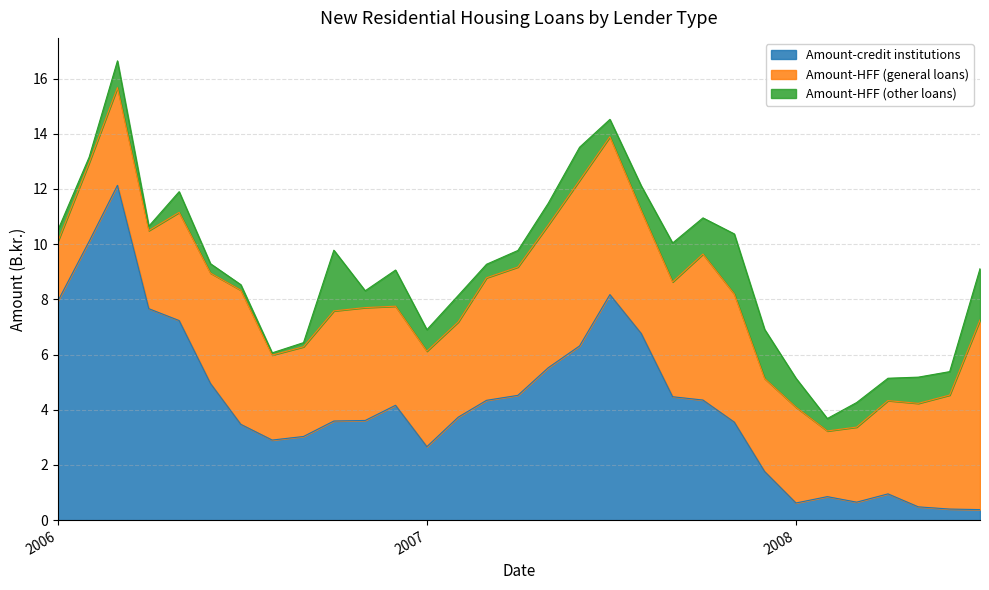

Rank the categories by Amount-HFF (general loans) value from highest to lowest.

2008-07-01, 2007-06-01, 2007-07-01, 2007-10-01, 2007-05-01, 2006-07-01, 2007-04-01, 2007-11-01, 2007-08-01, 2007-03-01, 2007-09-01, 2008-06-01, 2006-11-01, 2006-06-01, 2006-10-01, 2006-05-01, 2008-05-01, 2006-12-01, 2006-03-01, 2008-01-01, 2007-01-01, 2007-02-01, 2008-04-01, 2007-12-01, 2006-09-01, 2006-08-01, 2006-02-01, 2006-04-01, 2008-03-01, 2008-02-01, 2006-01-01